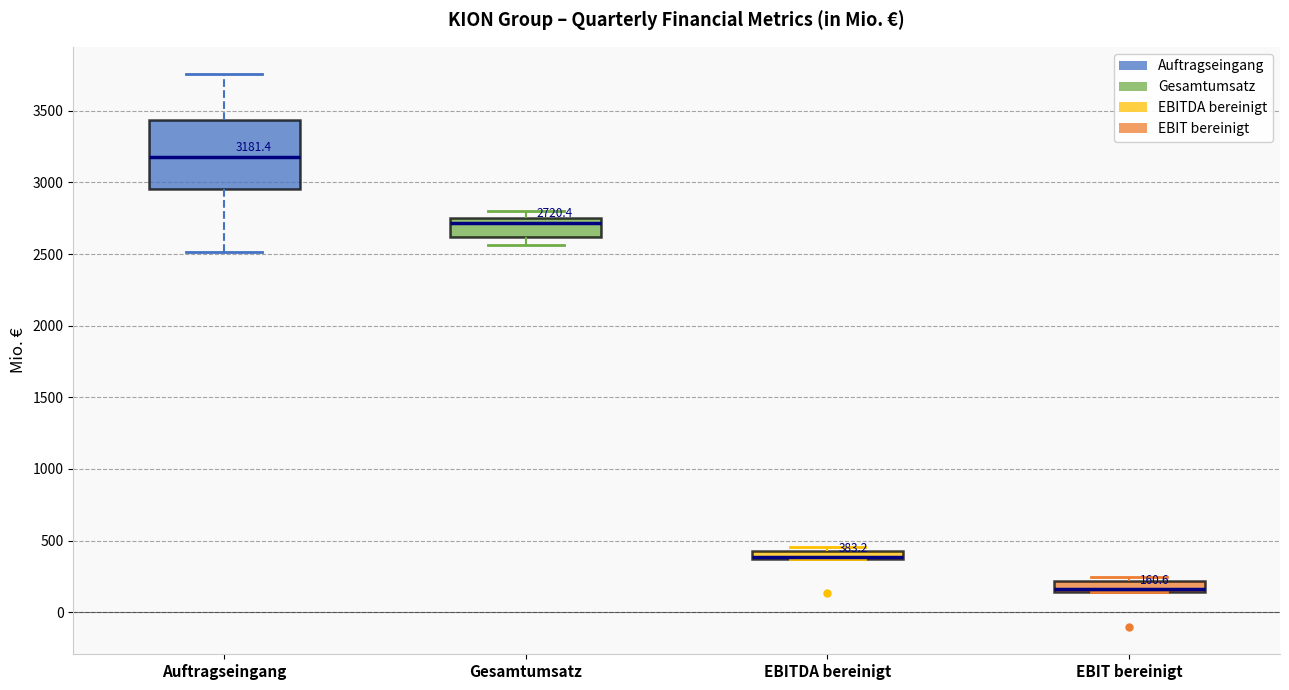

Which box is the tallest, from its lower edge to its upper edge?

Auftragseingang